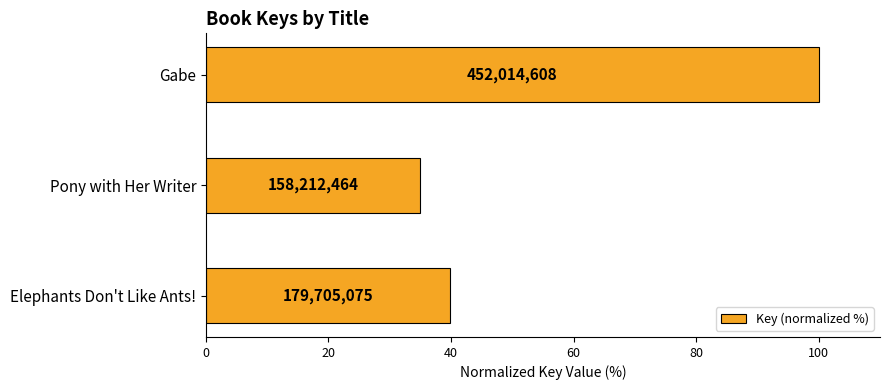

What is the average value?

58.3